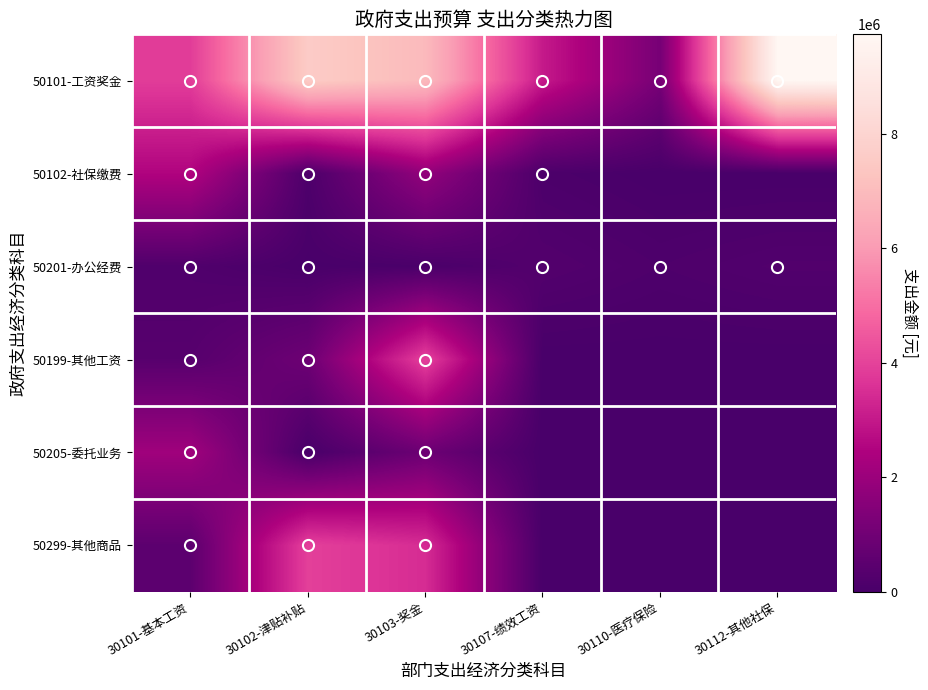

At 30107-绩效工资, list the series in order from smallest to largest.

50199-其他工资, 50205-委托业务, 50299-其他商品, 50102-社保缴费, 50201-办公经费, 50101-工资奖金